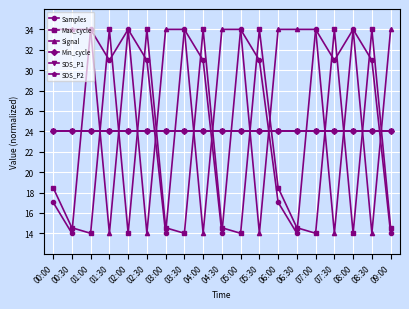

At which label does Min_cycle reach its minimum?

00:00